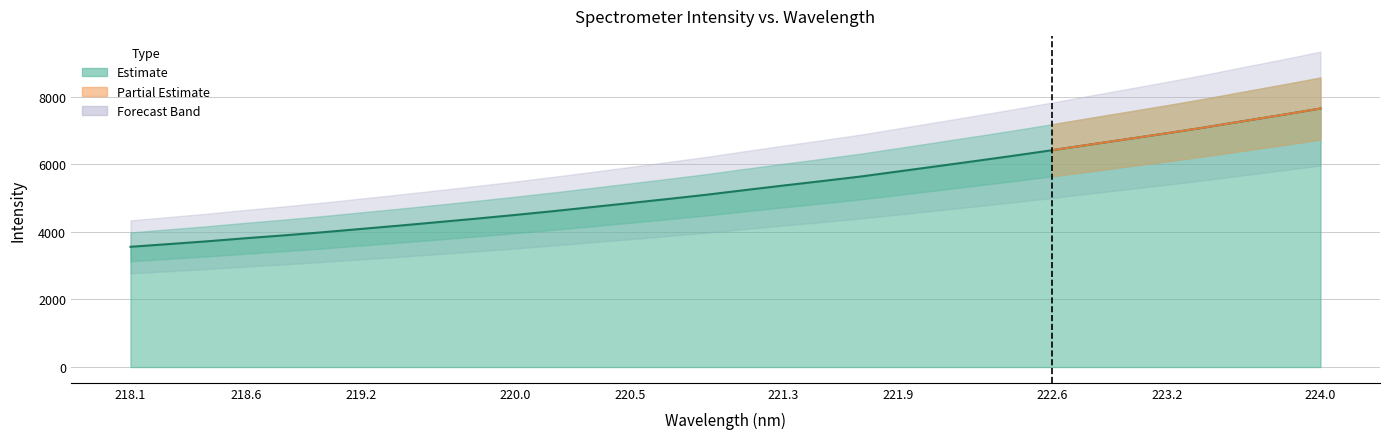

The value at 222.4538 is 10621.2. True or false?

False